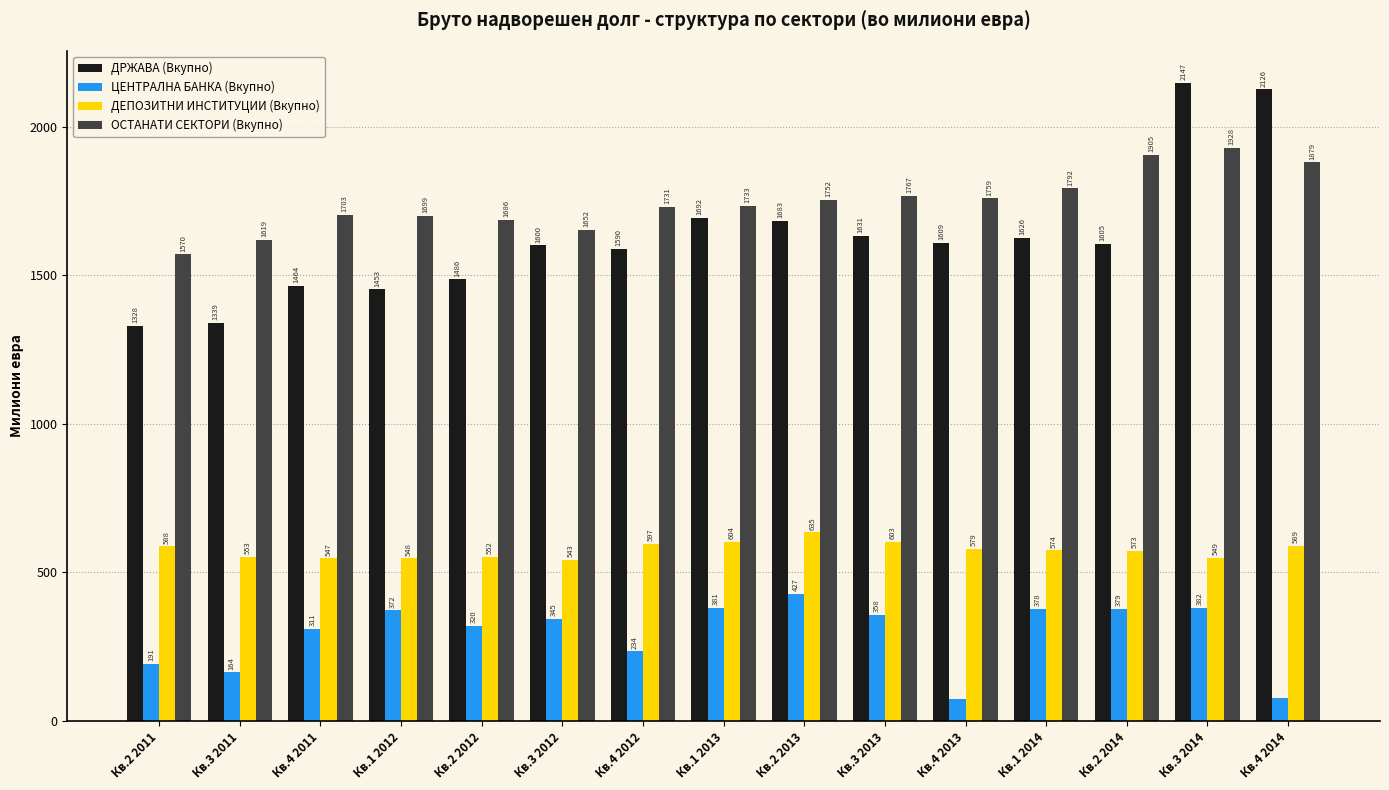

At which category does the chart reach its minimum across all series?

Кв.4 2013